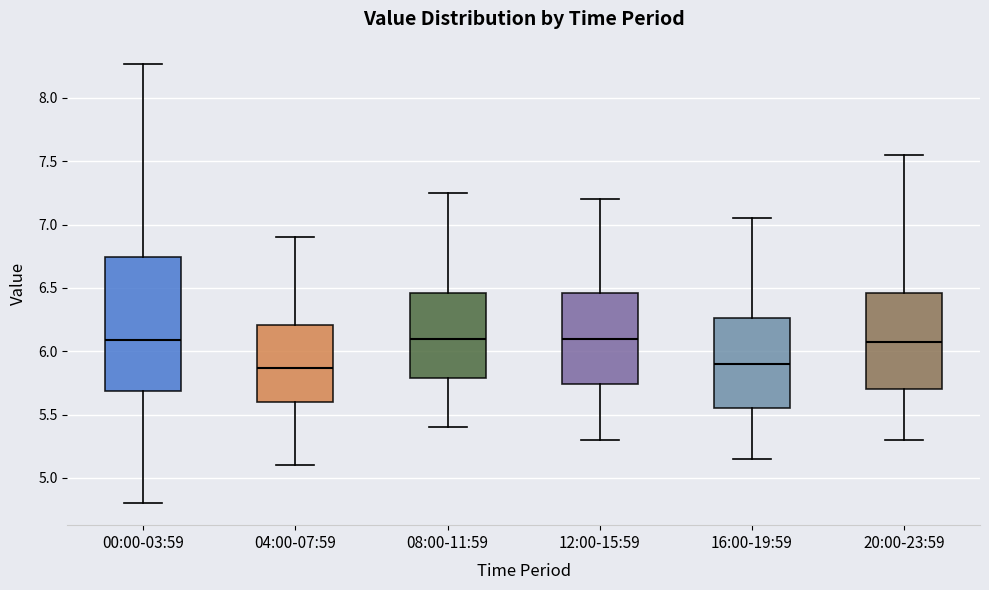

Reading left to right, transcribe this box plot: for each box, give where its median line is, the range the box spans, and where its two whiskers end, as read against the y-axis. The values are not printed on the chart, so give them approximately, as read against the axis.

00:00-03:59: median 6.10, box 5.70 to 6.75, whiskers 4.80 to 8.25
04:00-07:59: median 5.85, box 5.60 to 6.20, whiskers 5.10 to 6.90
08:00-11:59: median 6.10, box 5.80 to 6.45, whiskers 5.40 to 7.25
12:00-15:59: median 6.10, box 5.75 to 6.45, whiskers 5.30 to 7.20
16:00-19:59: median 5.90, box 5.55 to 6.25, whiskers 5.15 to 7.05
20:00-23:59: median 6.10, box 5.70 to 6.45, whiskers 5.30 to 7.55